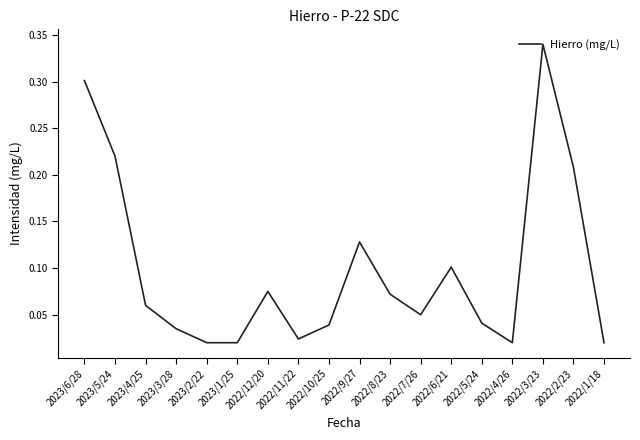

How many lines are shown in the chart?

1